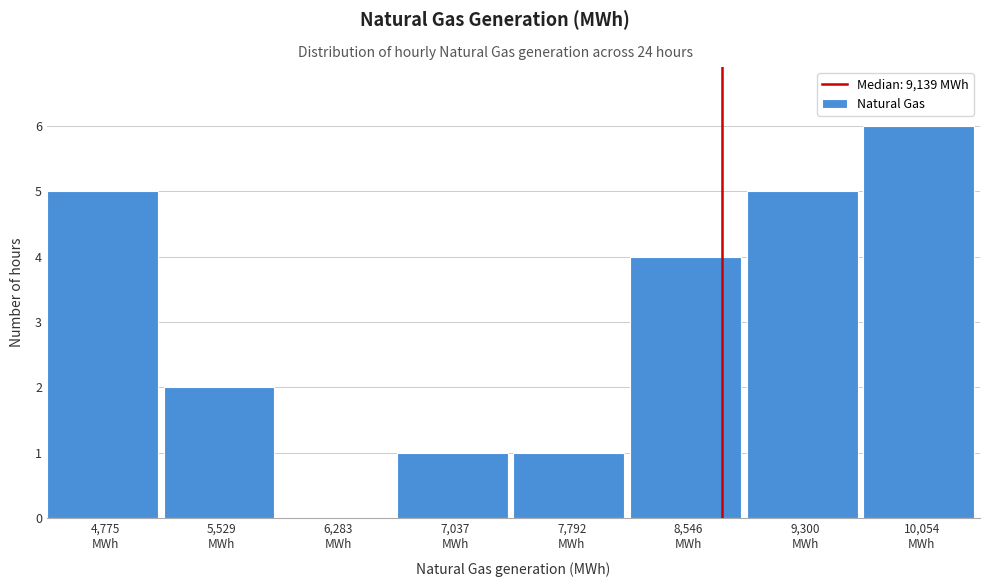

What is the sum of all values?

24